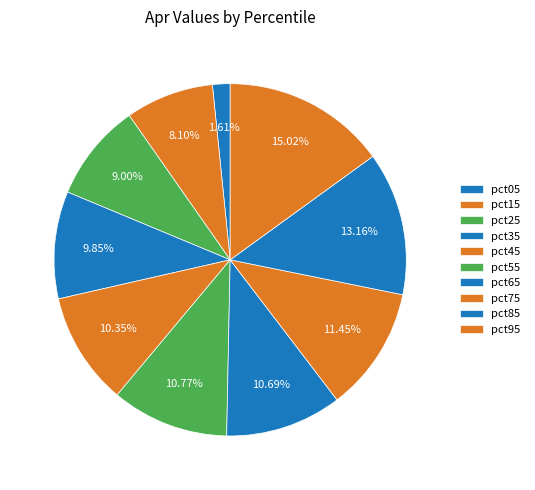

What is the largest slice in the pie chart?

pct95